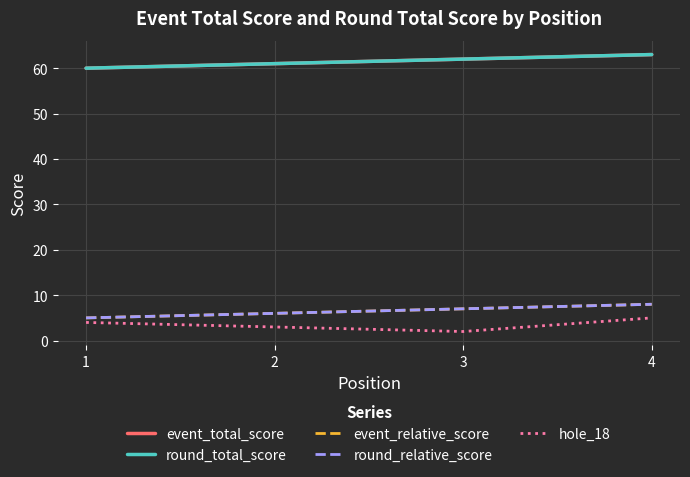

List the labels in order of event_total_score value, smallest first.

1, 2, 3, 4